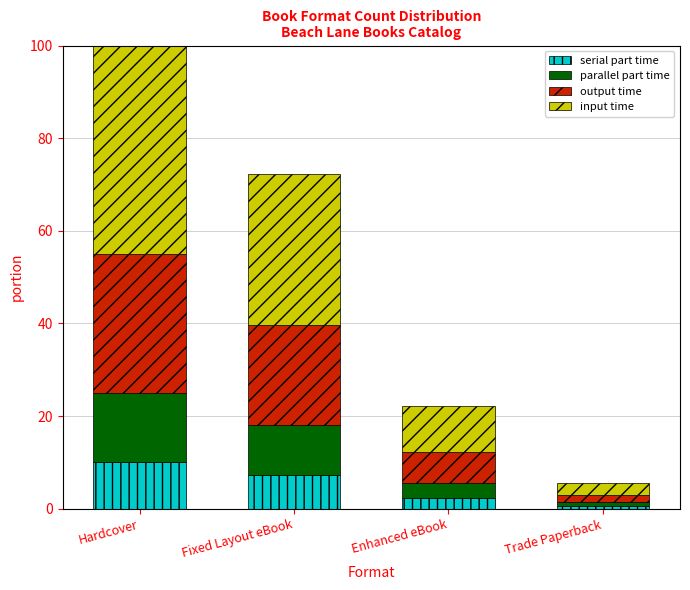

At which category is the sum across all series the highest?

Hardcover